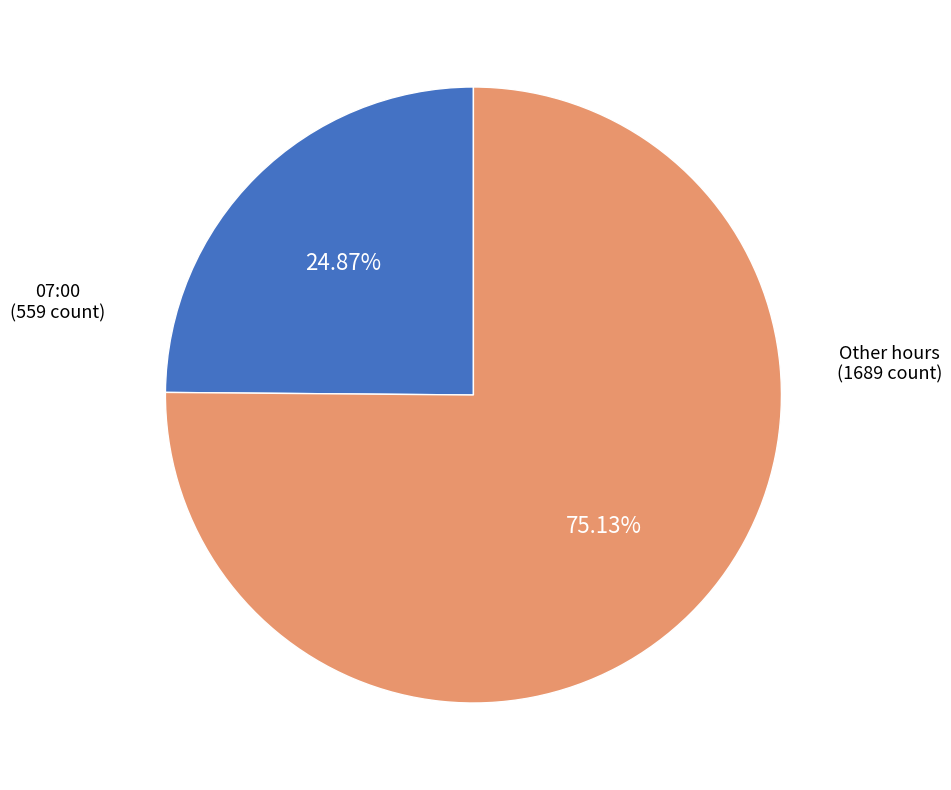

Does any single category account for the majority?

Yes